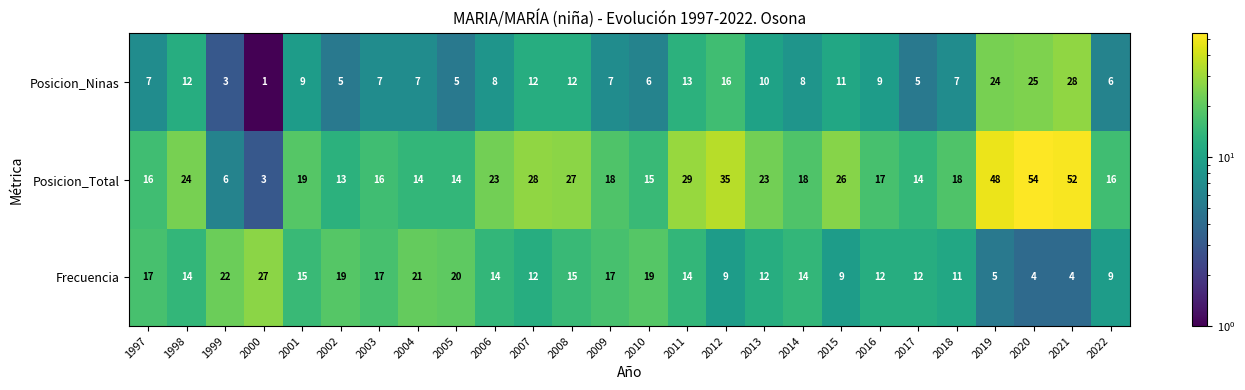

Between 2012 and 2020, which series saw the biggest shift?

Posicion_Total